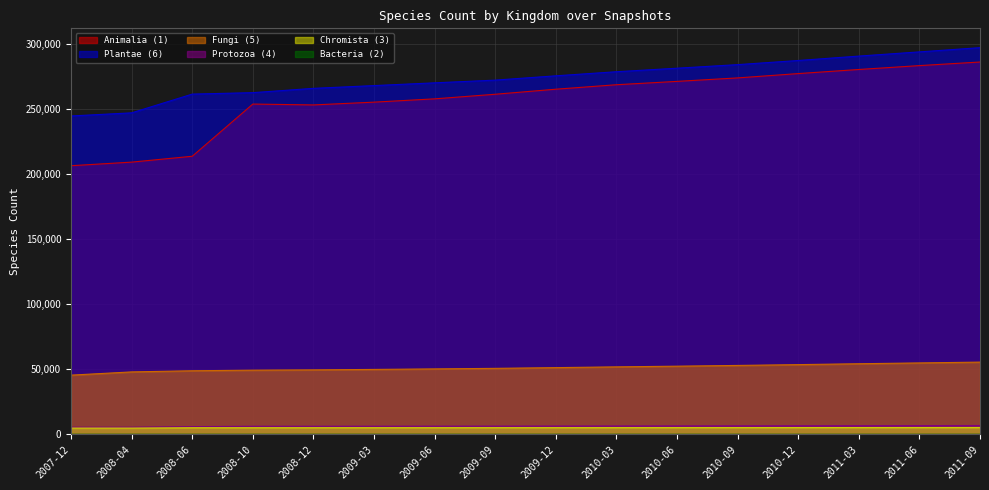

True or false: Fungi (5) and Protozoa (4) intersect in this chart.

False